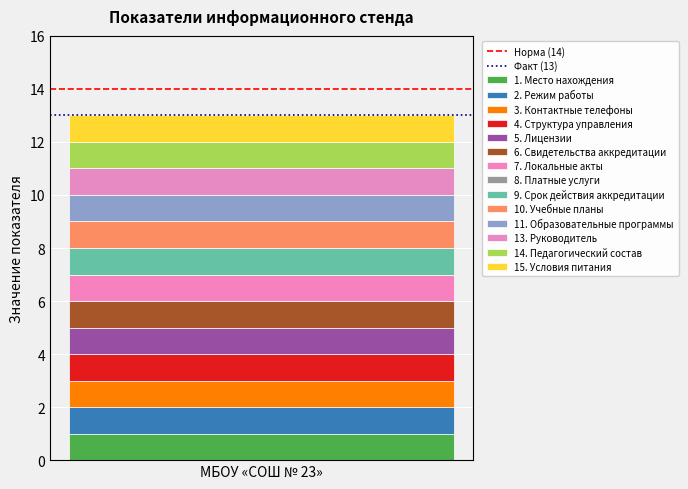

What position from the left is МБОУ «СОШ № 23»?

1